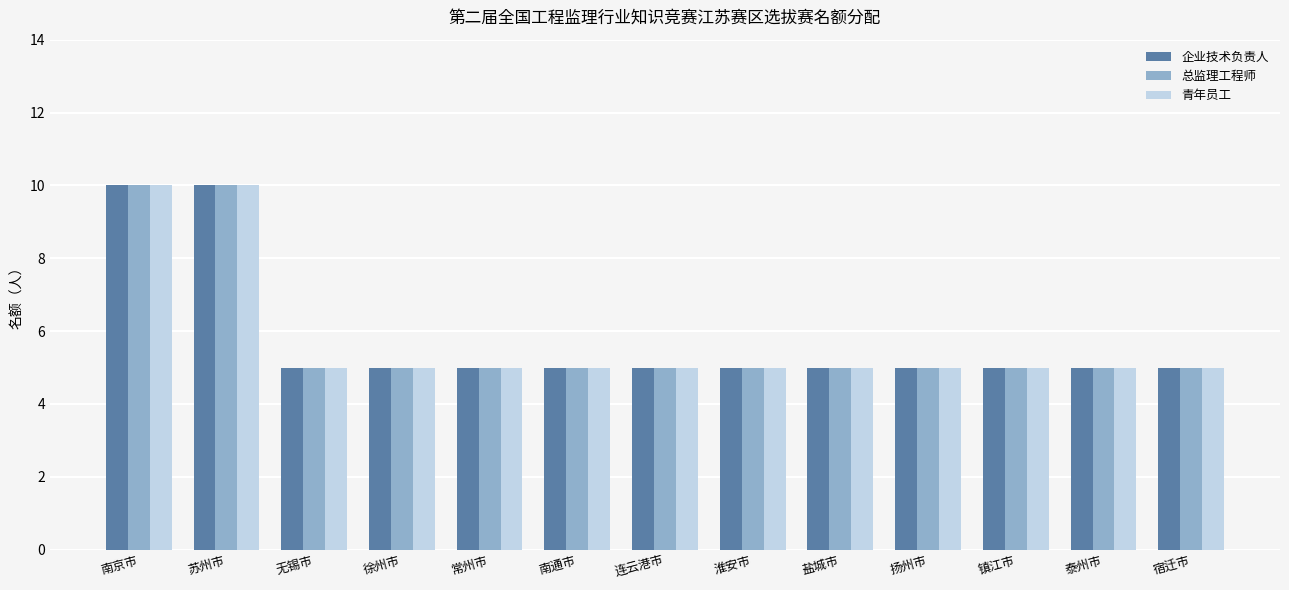

Reading left to right, transcribe all the data shown in this chart.

企业技术负责人: 10	10	5	5	5	5	5	5	5	5	5	5	5
总监理工程师: 10	10	5	5	5	5	5	5	5	5	5	5	5
青年员工: 10	10	5	5	5	5	5	5	5	5	5	5	5